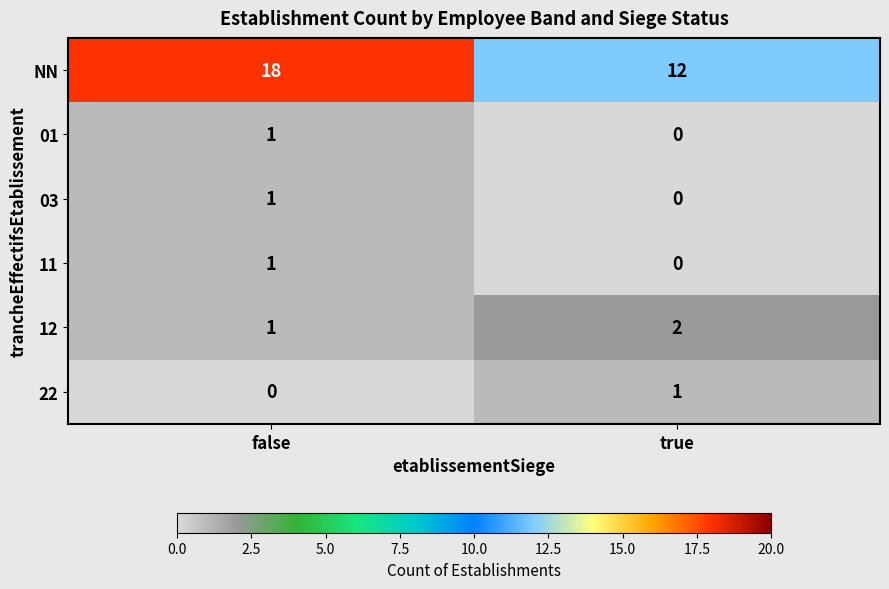

The 22 series shows 0 at false. True or false?

True